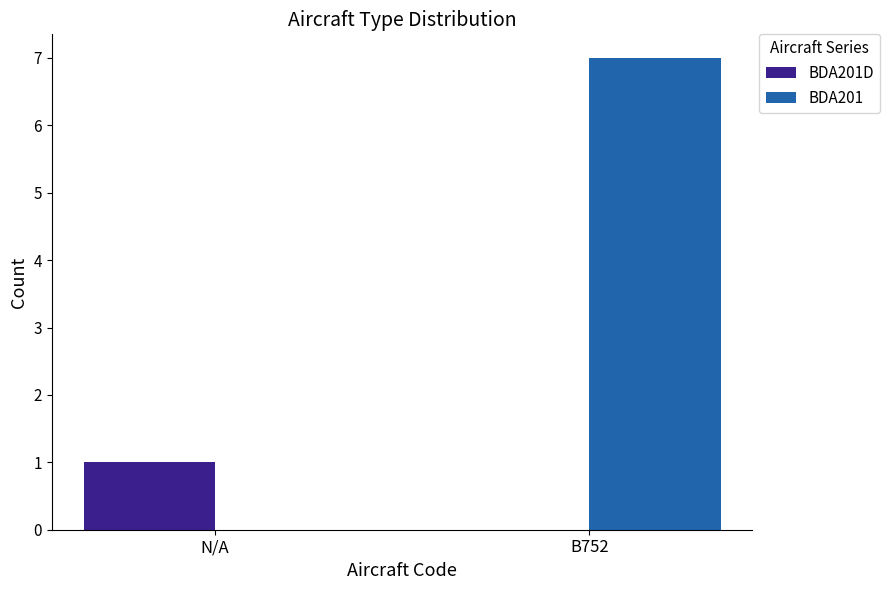

What is the difference between the BDA201D values at N/A and B752?

1